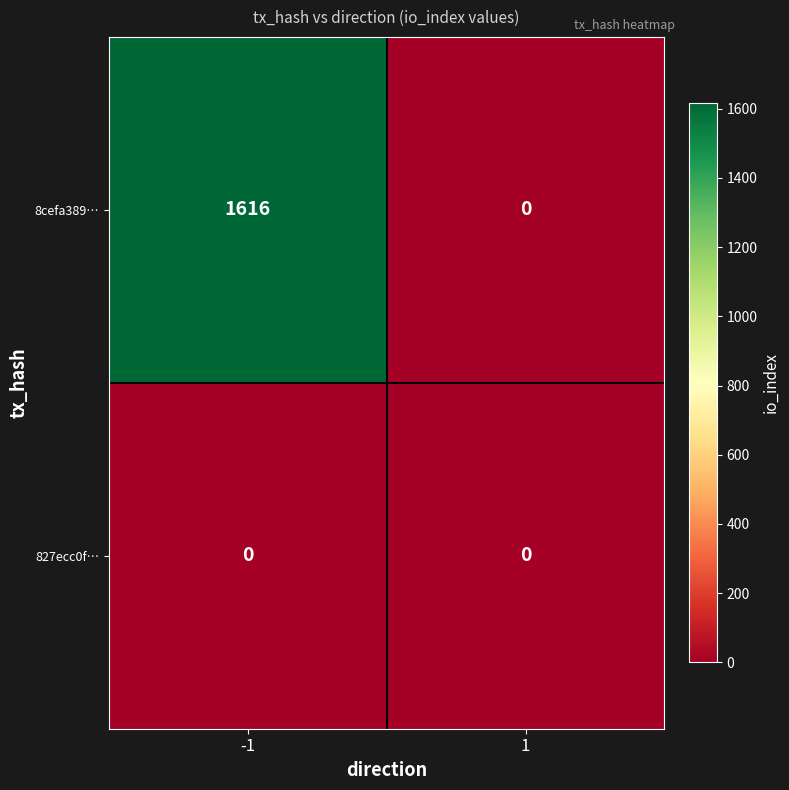

What is the sum of the 8cefa389… values at -1 and 1?

1616